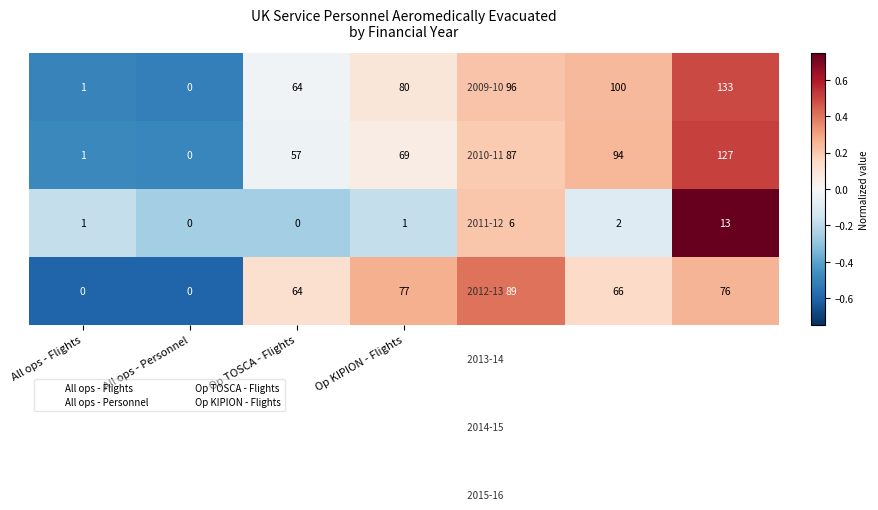

What is the maximum value shown in the chart?

133